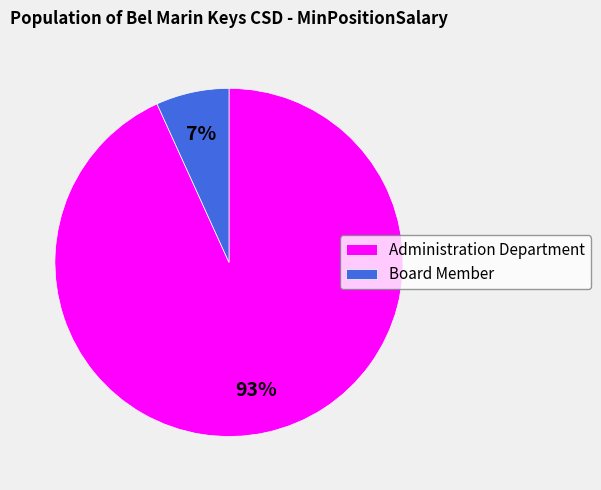

The Board Member slice represents 7% of the pie. True or false?

True